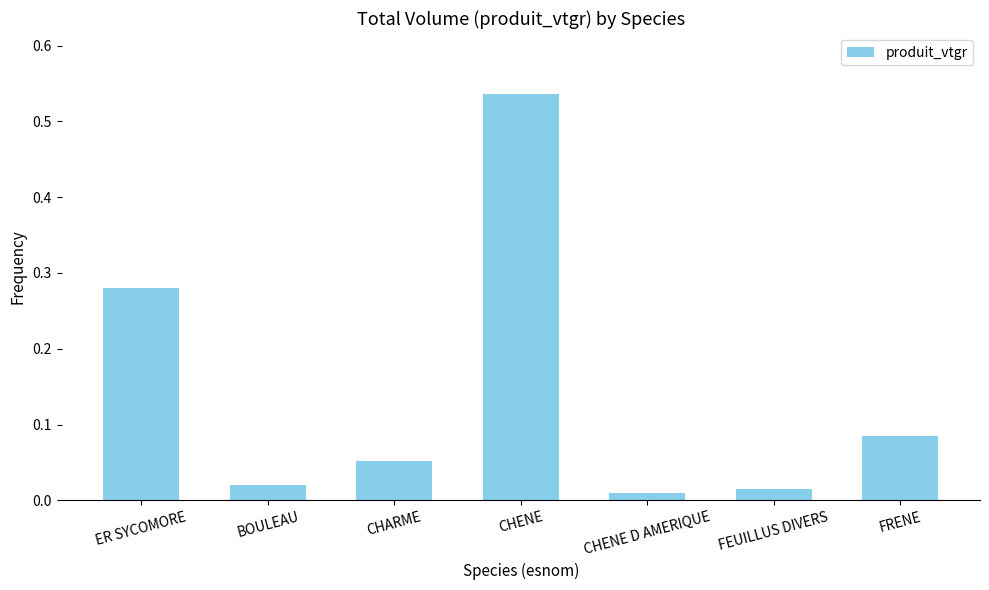

List the labels in order of value, smallest first.

CHENE D AMERIQUE, FEUILLUS DIVERS, BOULEAU, CHARME, FRENE, ER SYCOMORE, CHENE